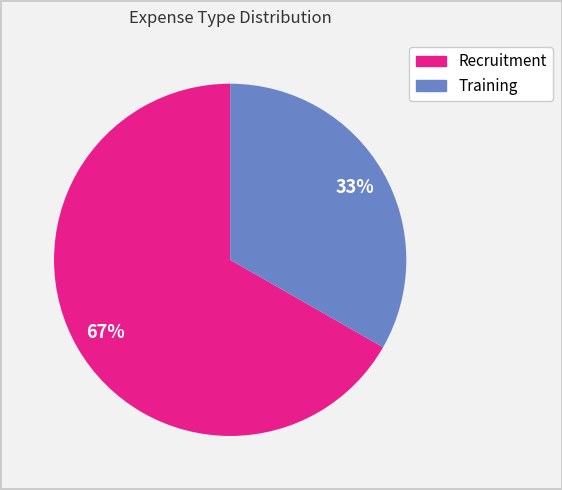

How many slices are in this pie chart?

2